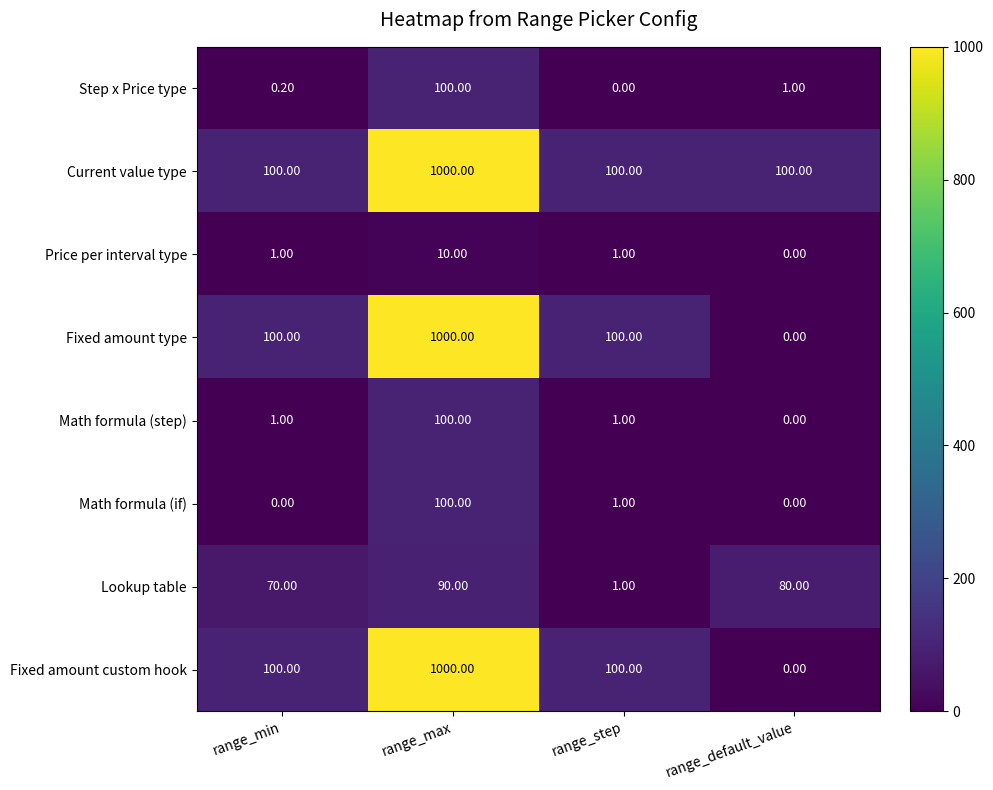

What is the spread (max minus min) of values at range_max?

990.0